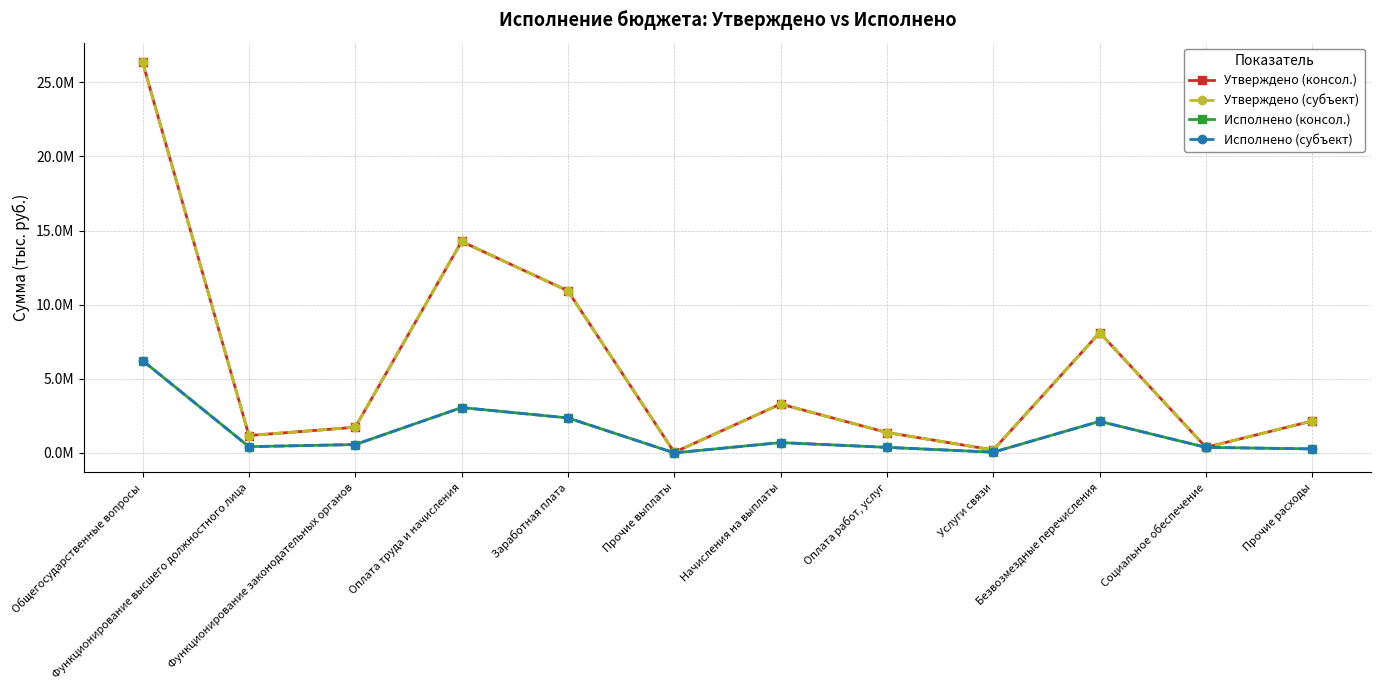

True or false: Утверждено (консол.) and Исполнено (консол.) intersect in this chart.

False